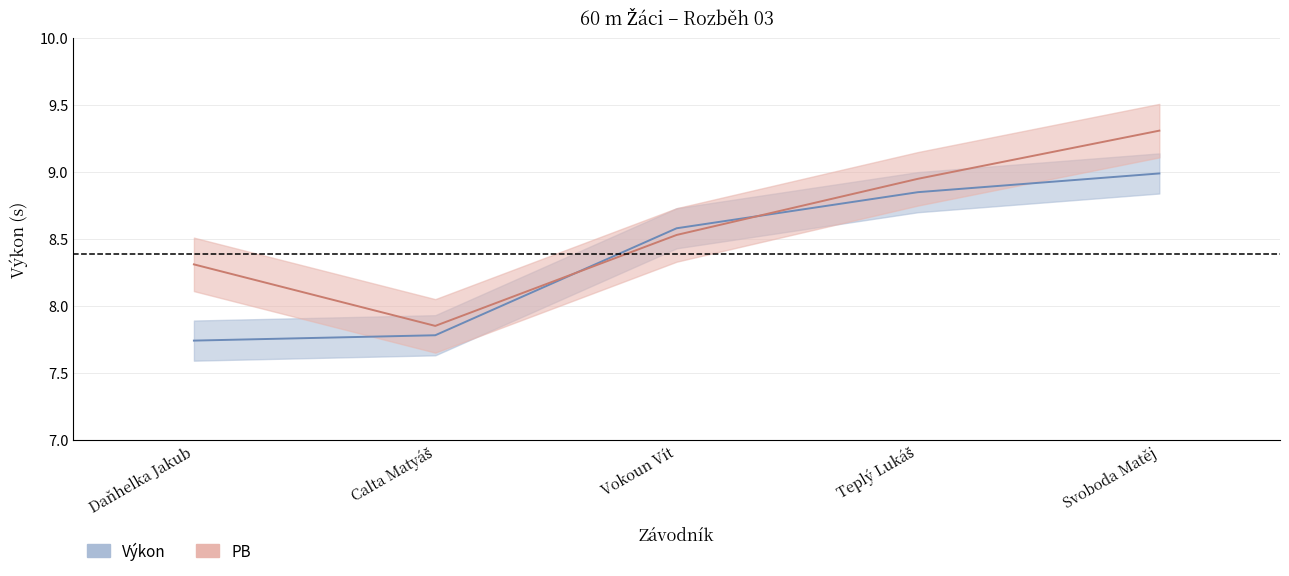

Rank the series at Vokoun Vít from lowest to highest value.

PB, Výkon